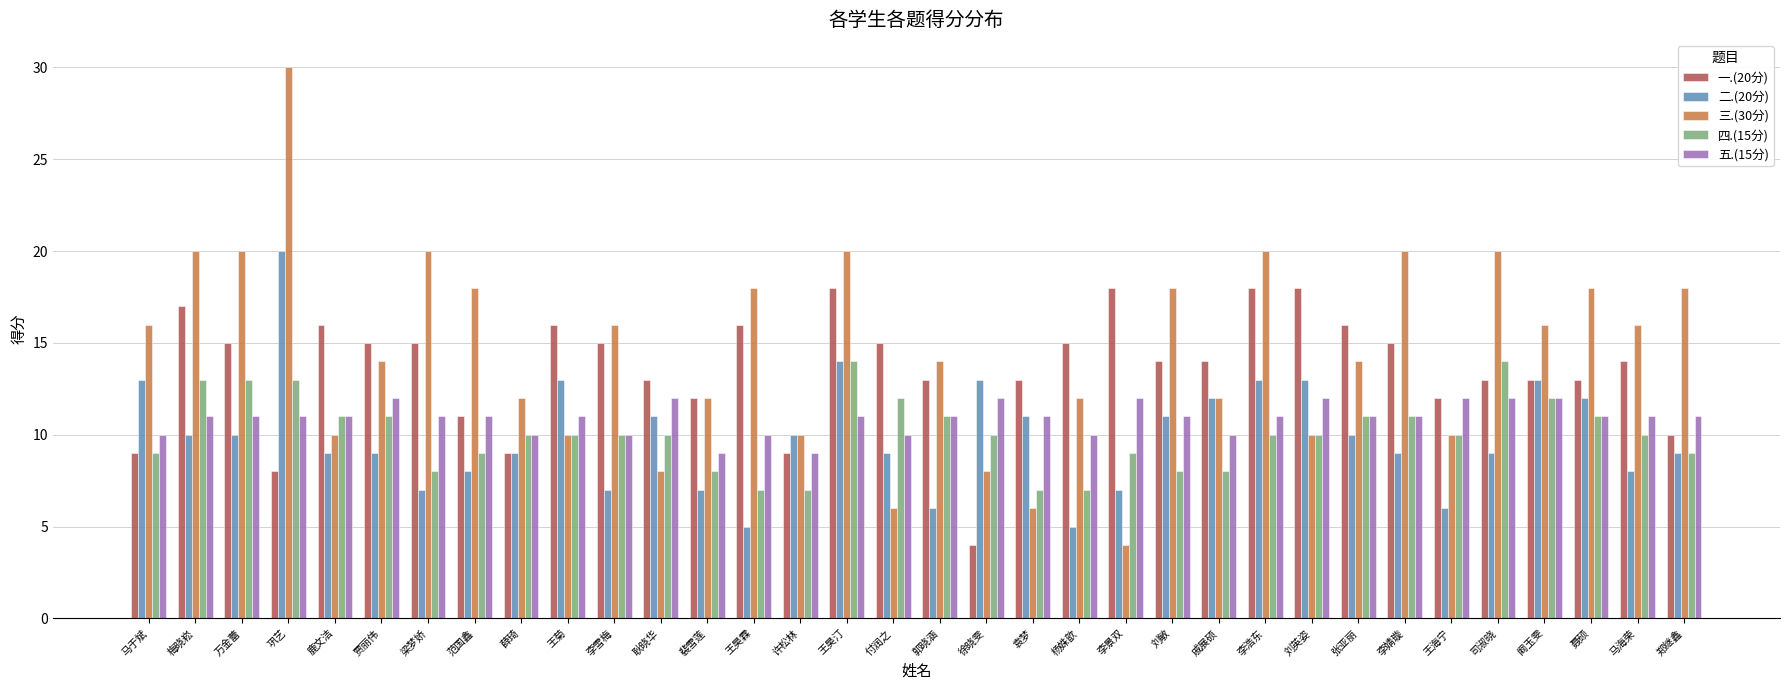

Are the bars grouped side by side (vs. stacked)?

Yes